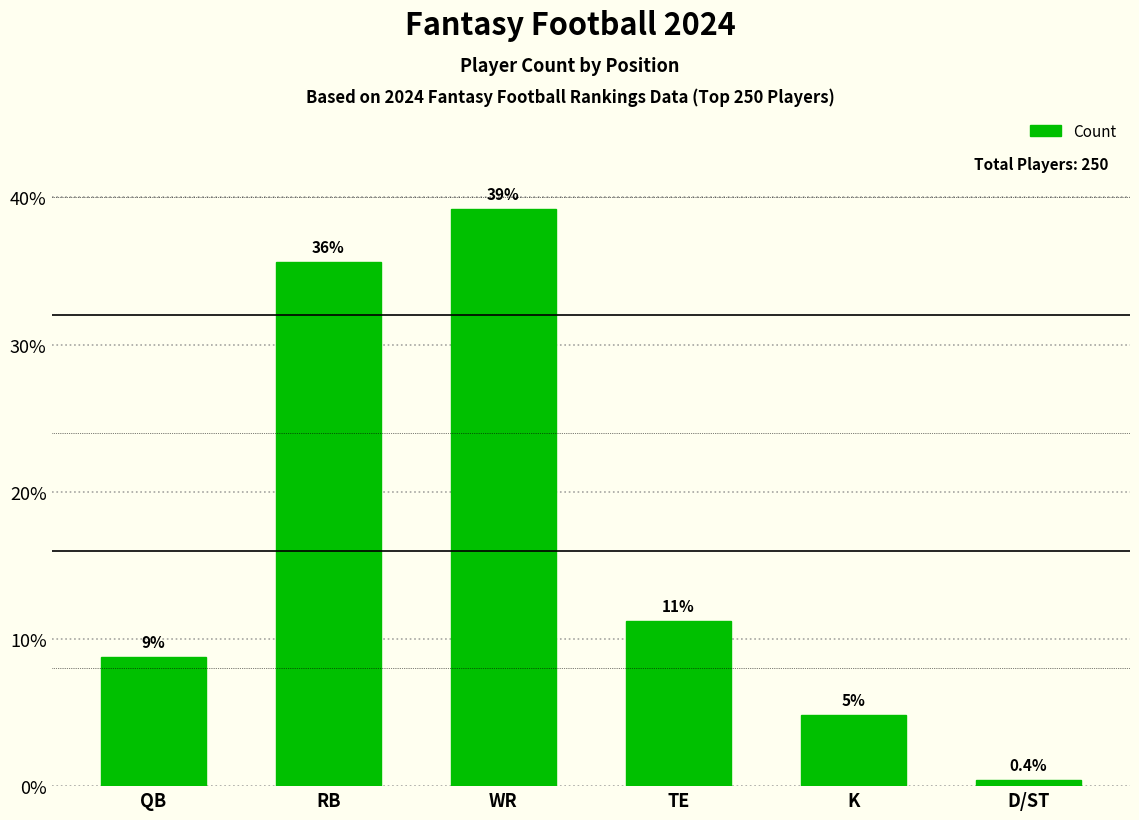

Which has a higher value, WR or K?

WR